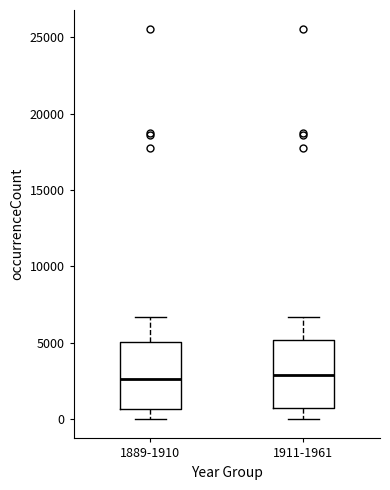

Reading left to right, read every box against the y-axis: the position of its median line, the range the box covers, and the ends of its whiskers. The values are not printed on the chart, so give them approximately, as read against the axis.

1889-1910: median 2500, box 500 to 5000, whiskers 0 to 6500
1911-1961: median 3000, box 500 to 5000, whiskers 0 to 6500